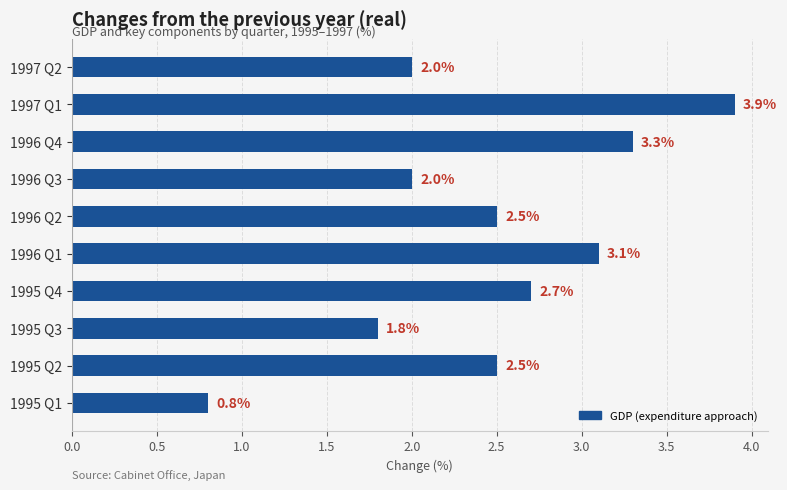

What is the change in value from 1995 Q1 to 1995 Q3?

+1.0